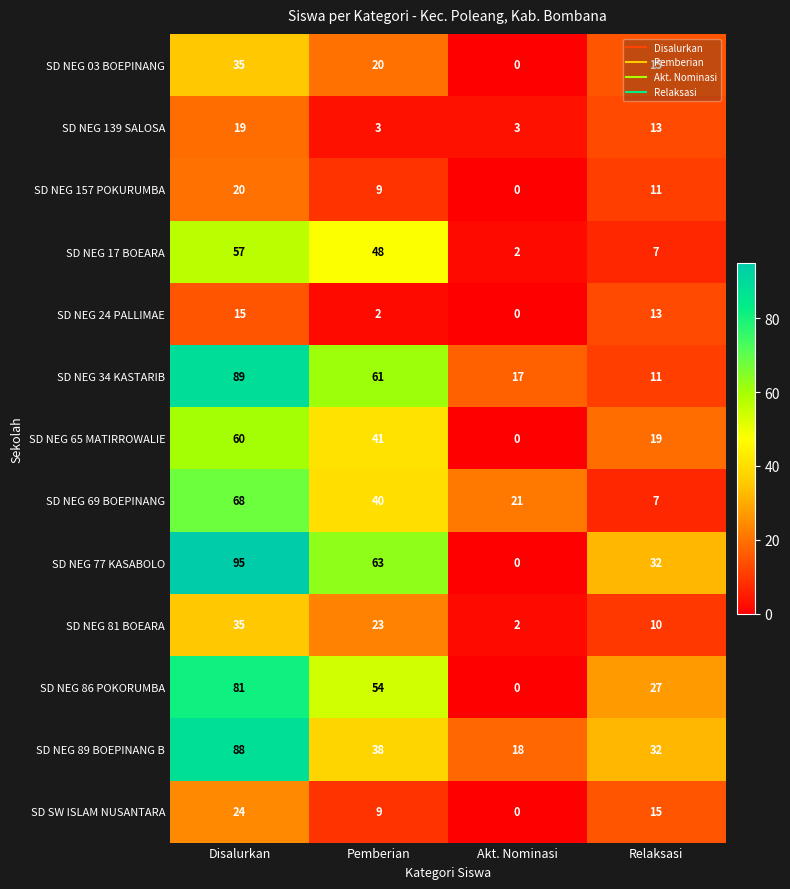

What is the lowest value of the SD NEG 139 SALOSA series?

3